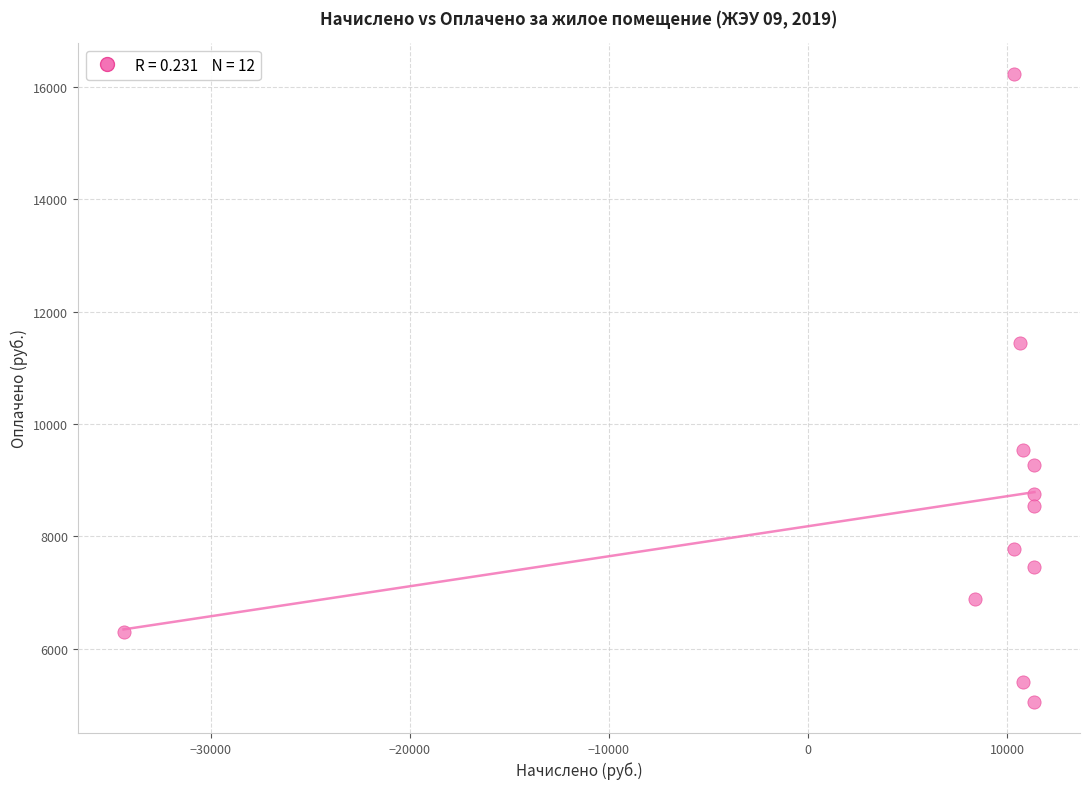

What Y value in the scatter plot is closest to 10639?

11433.9